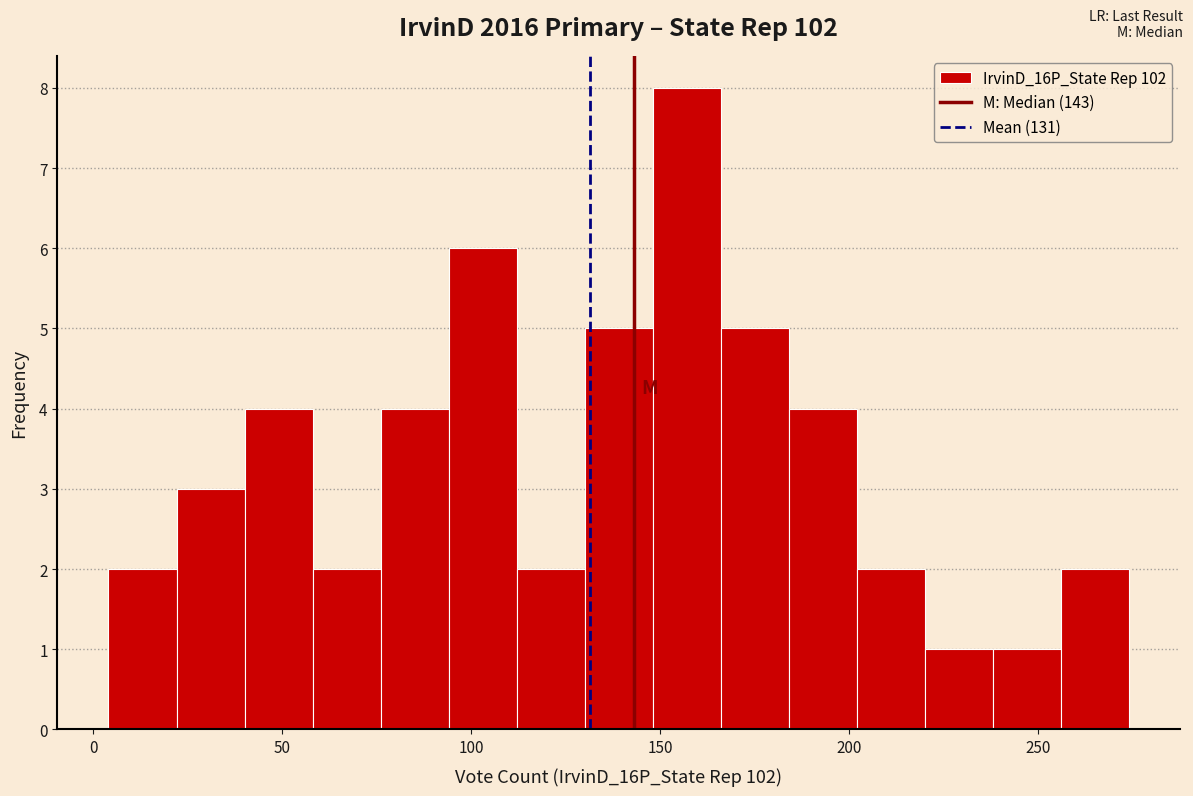

Read against the x-axis, roughly where is the centre of the tallest bar?

155